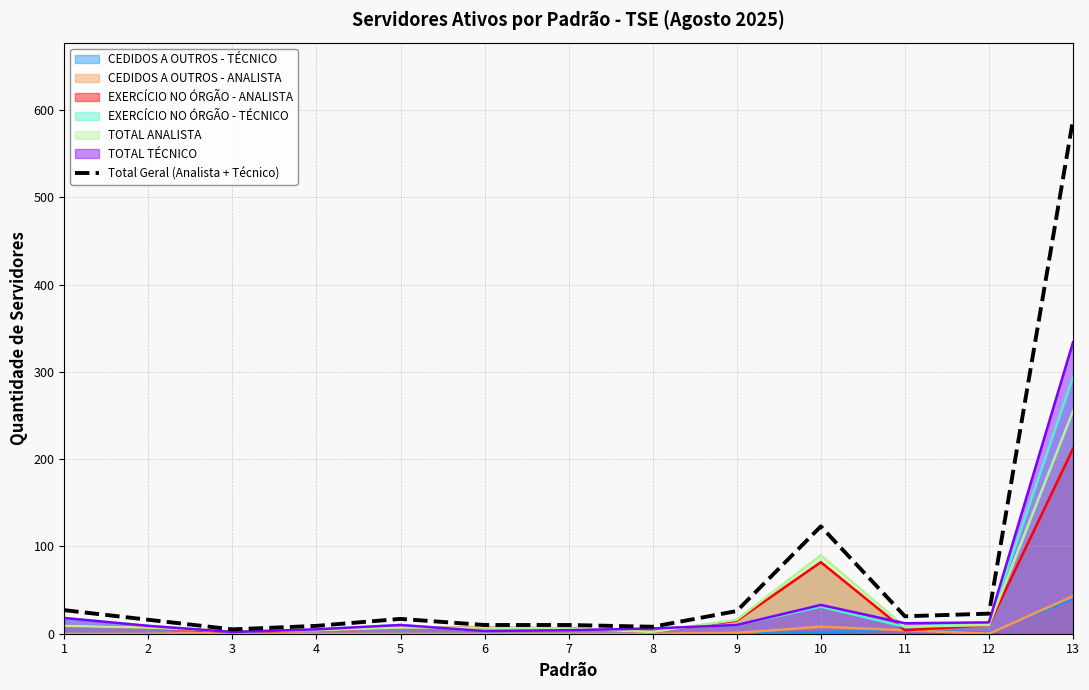

Which label corresponds to the smallest value in the chart?

3